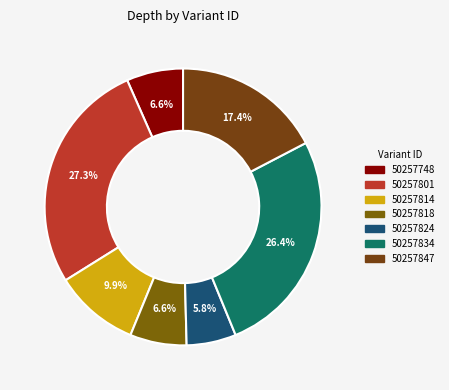

What is the largest slice in the pie chart?

50257801